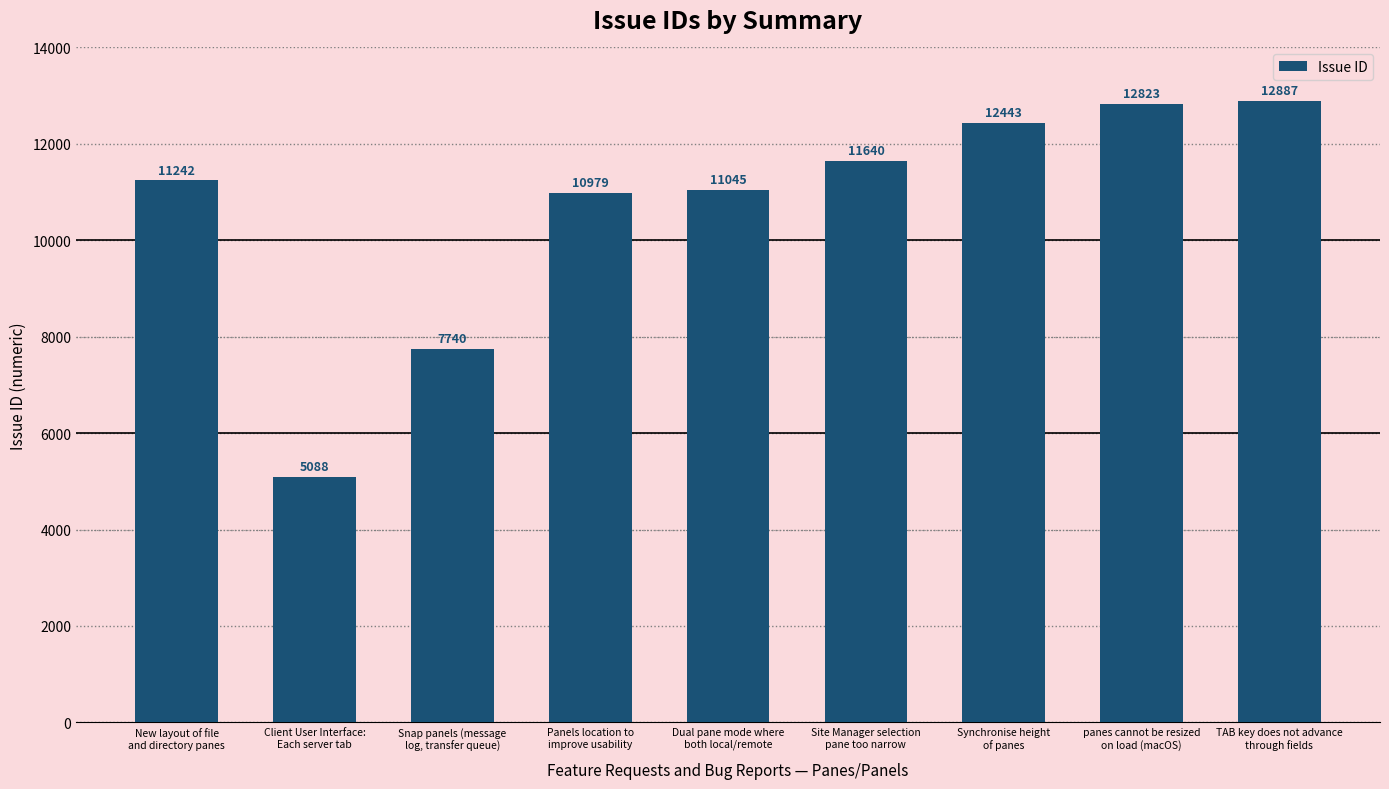

What is the average value?

10654